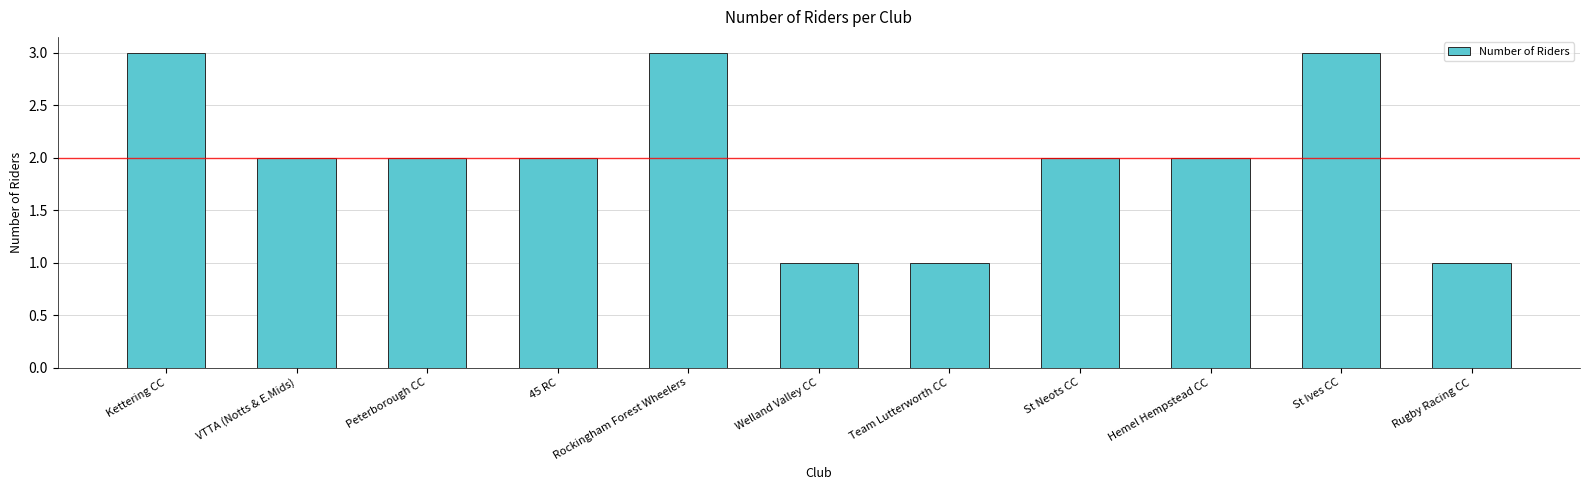

True or false: the data shows 3 at 45 RC.

False